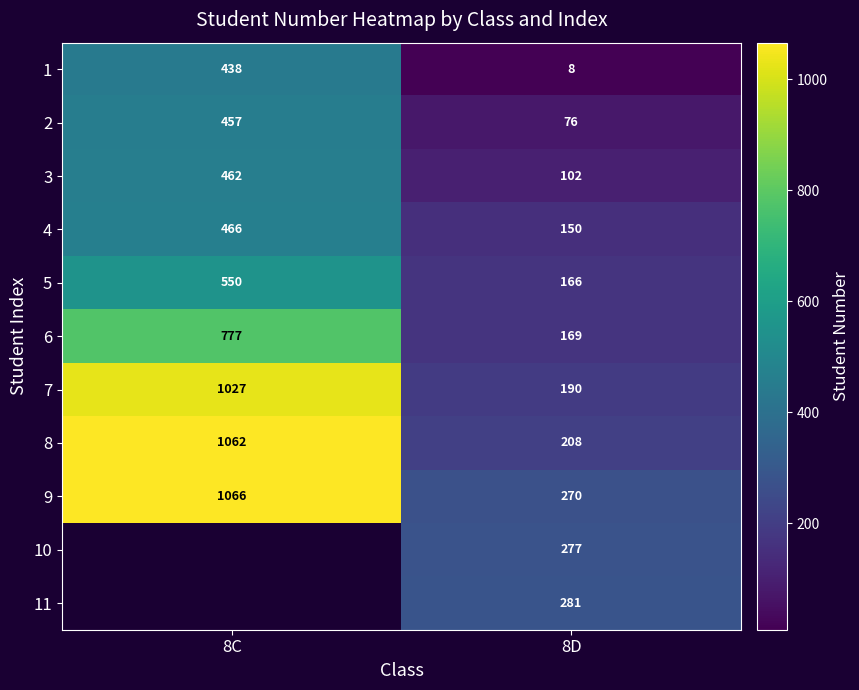

The 7 series shows 450 at 8C. True or false?

False